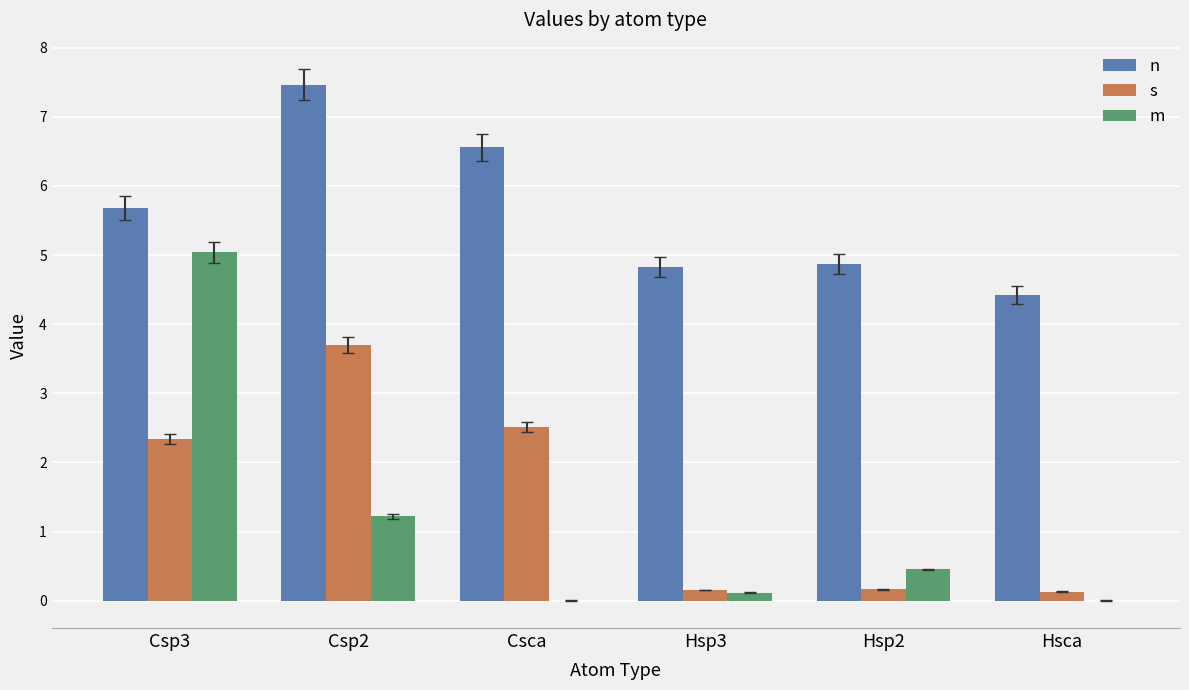

Between Csp3 and Csp2, which series saw the biggest shift?

m